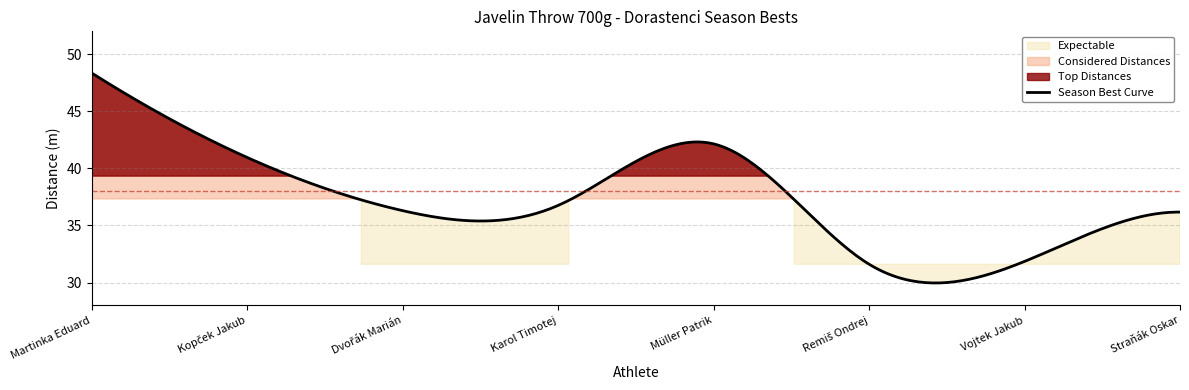

List the labels in order of value, smallest first.

Remiš Ondrej, Vojtek Jakub, Straňák Oskar, Dvořák Marián, Karol Timotej, Kopček Jakub, Müller Patrik, Martinka Eduard